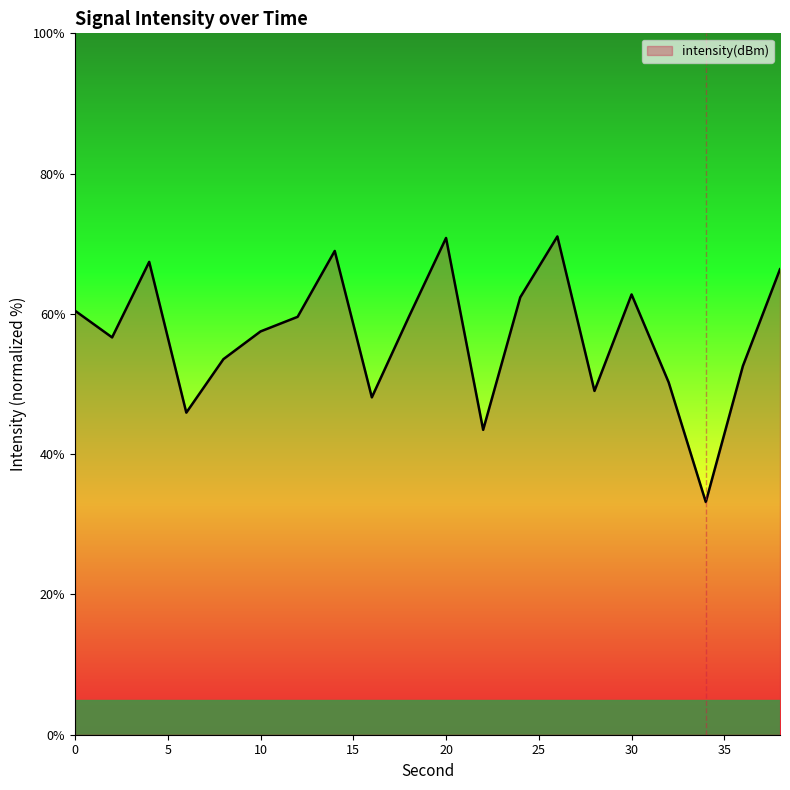

What is the greatest value displayed?

71.0